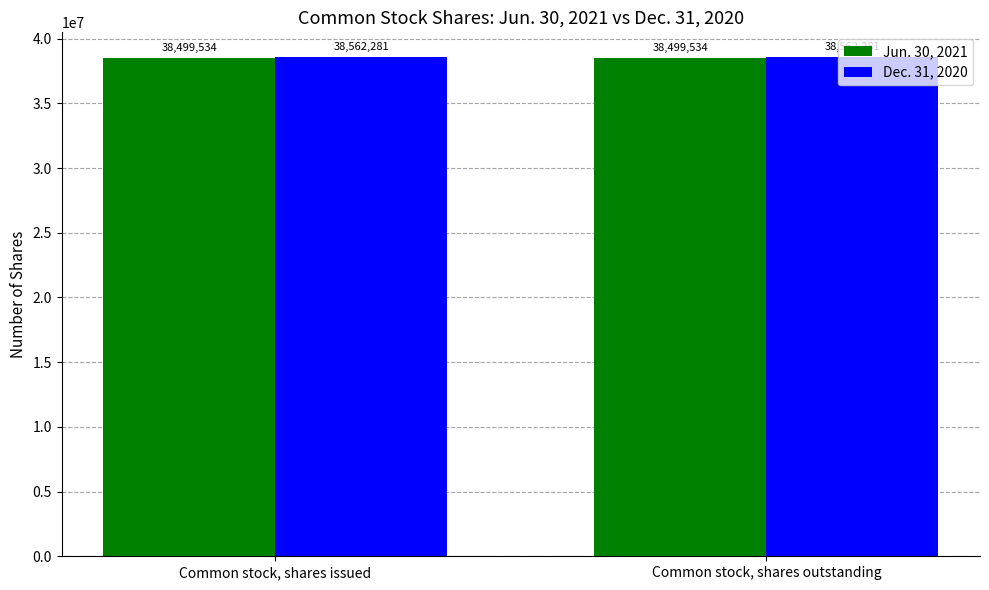

How many categories are shown in the chart?

2